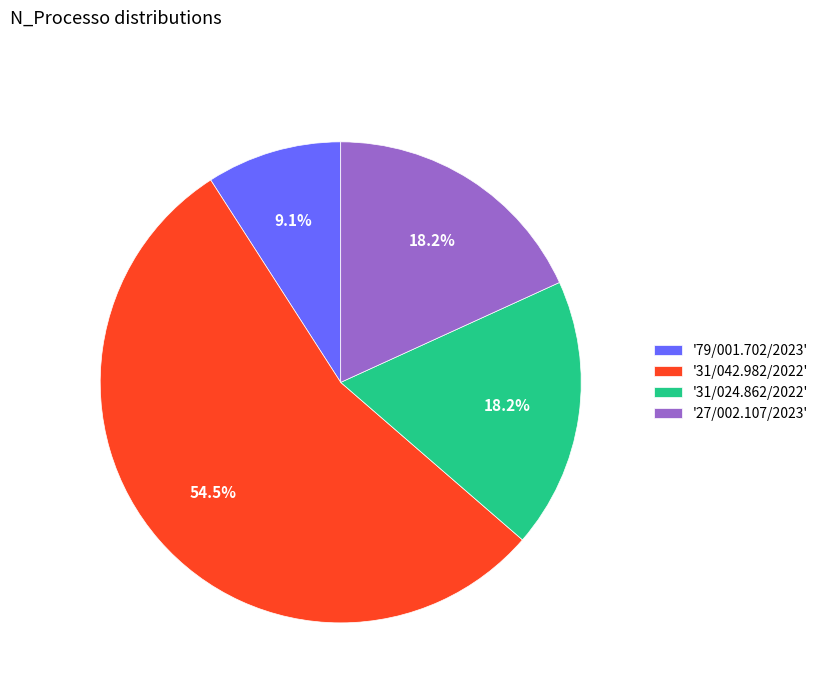

Which slice is the smallest?

'79/001.702/2023'